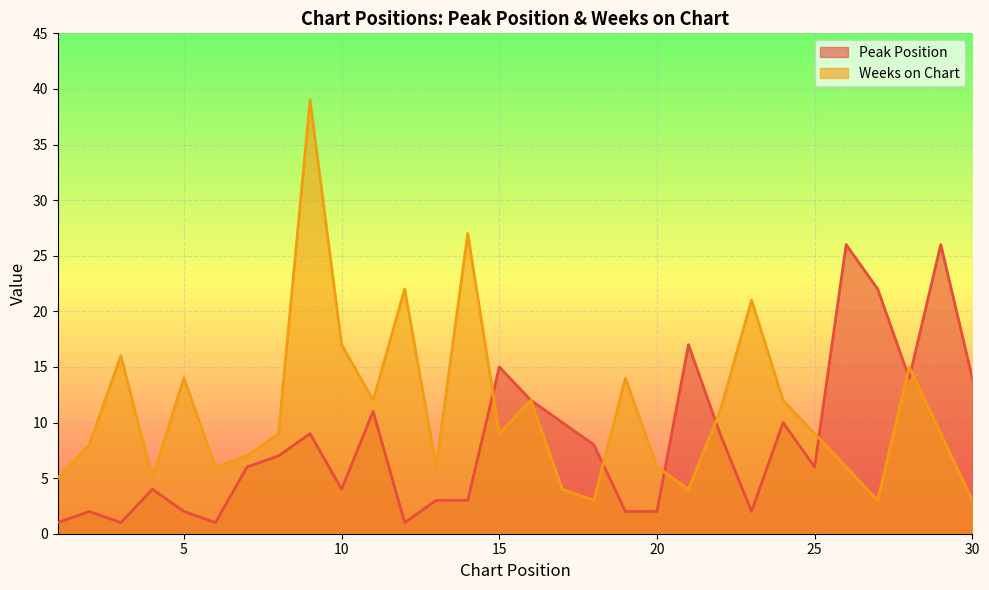

How many data points in Peak Position are less than 7?

15